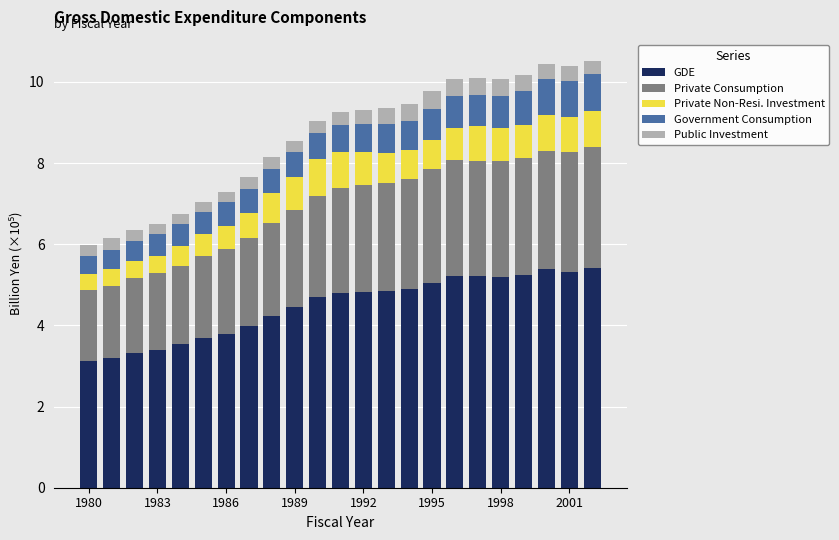

What is the maximum value for GDE?

5.4